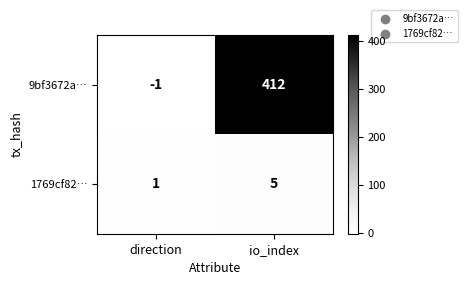

At which label is 1769cf82… closest to 3?

direction